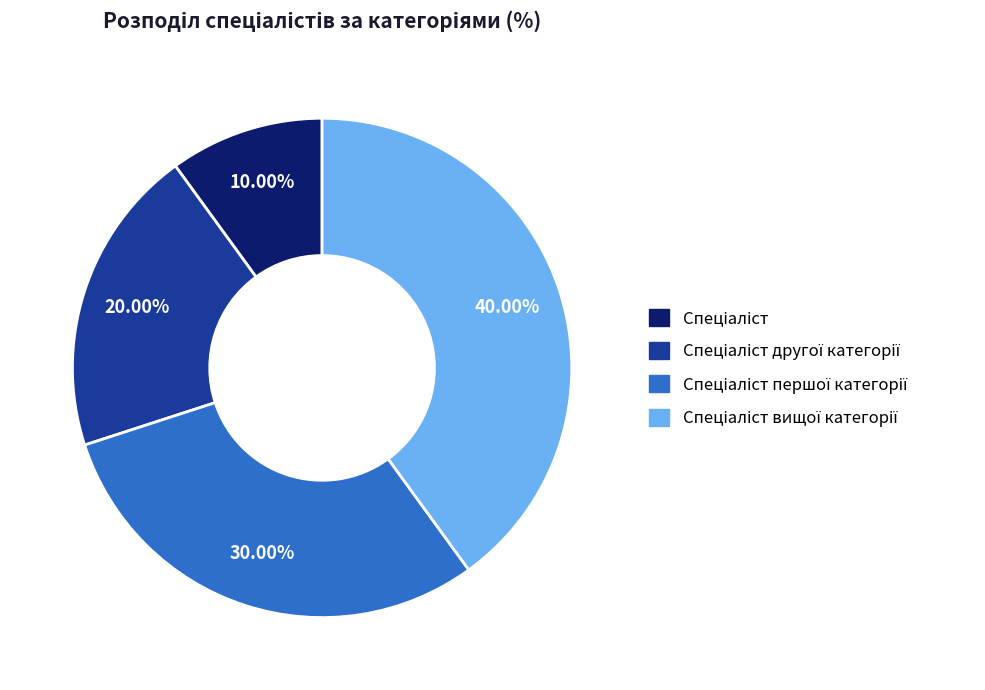

Does any single category account for the majority?

No